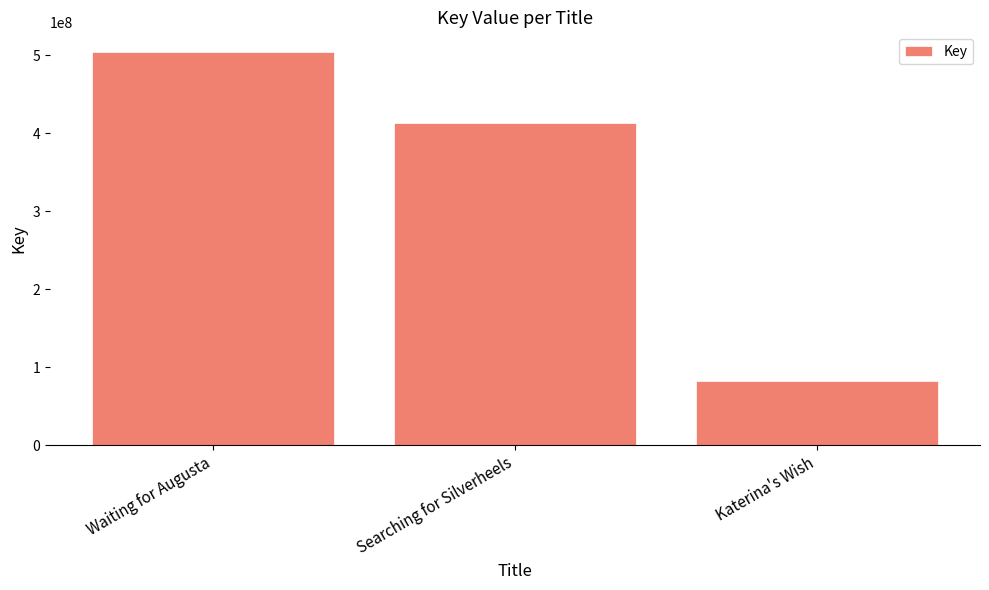

Does the chart contain stacked bars?

No